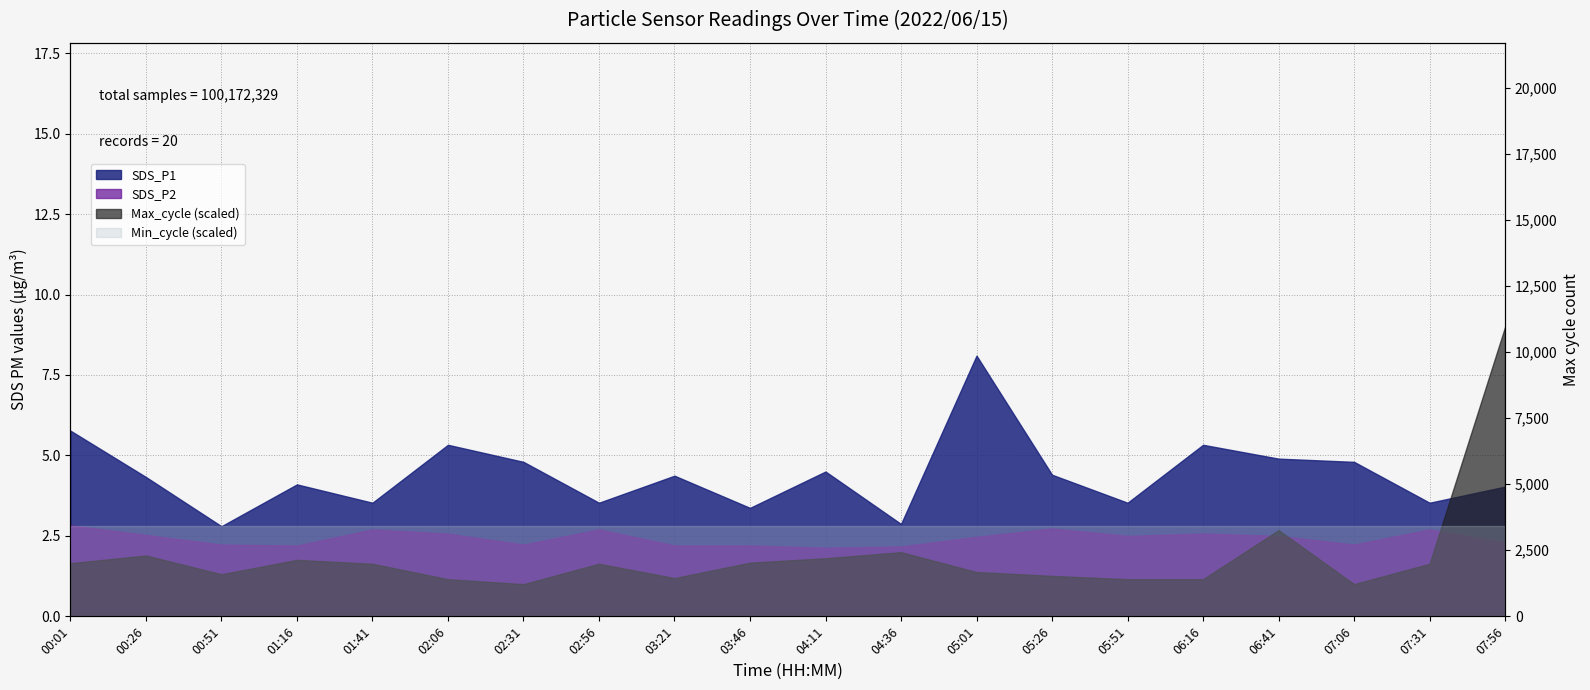

True or false: the data shows 20234 at 07:31.

True